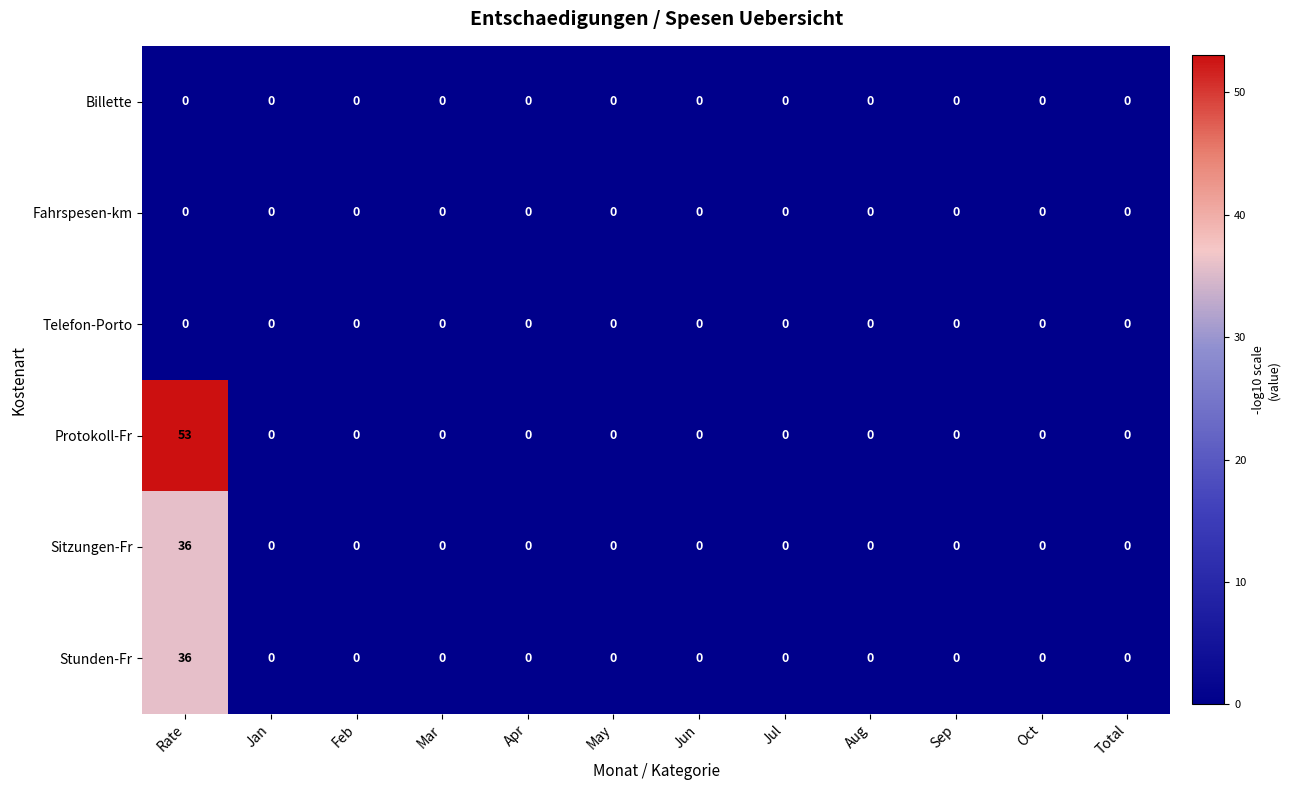

Which series has the largest total across all categories?

Protokoll-Fr